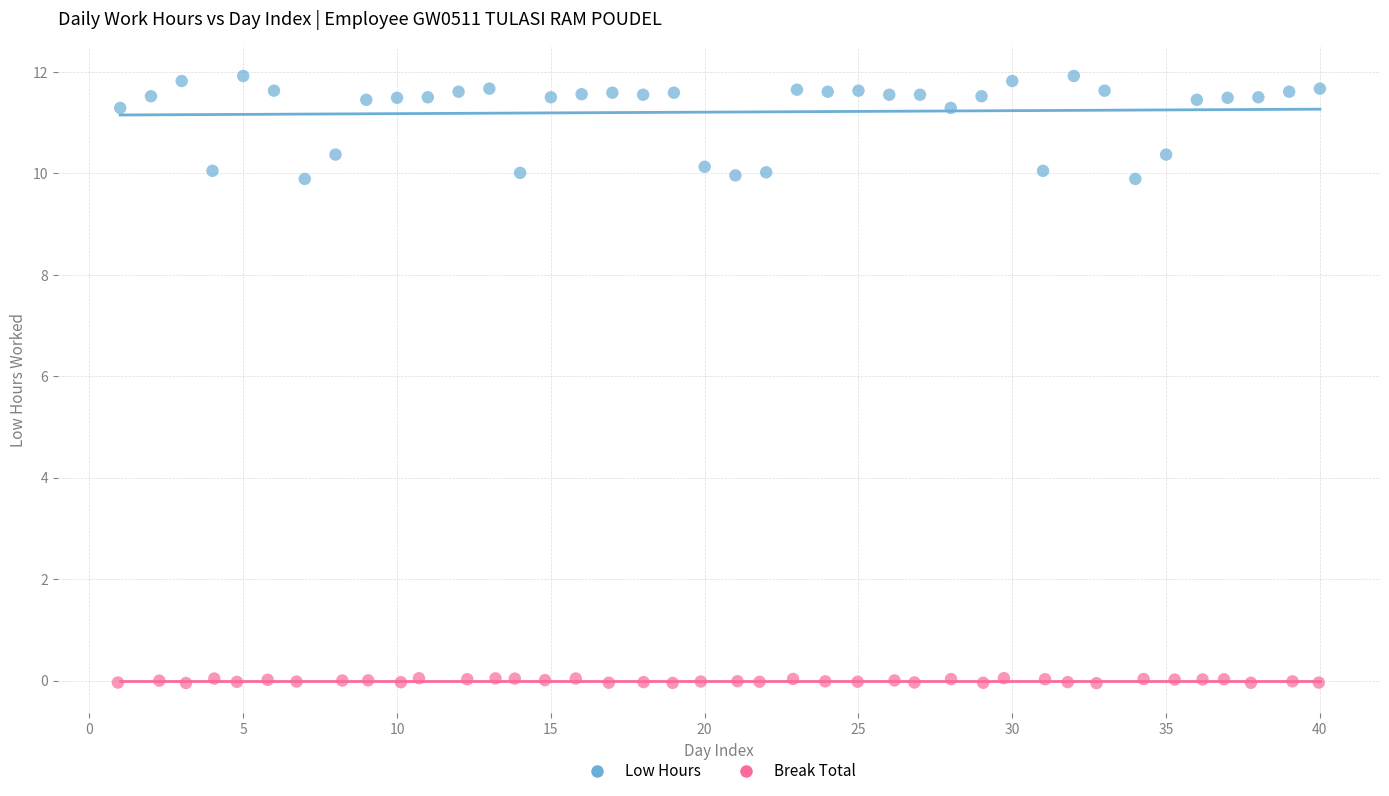

Which series has the widest spread of Y values?

Low Hours